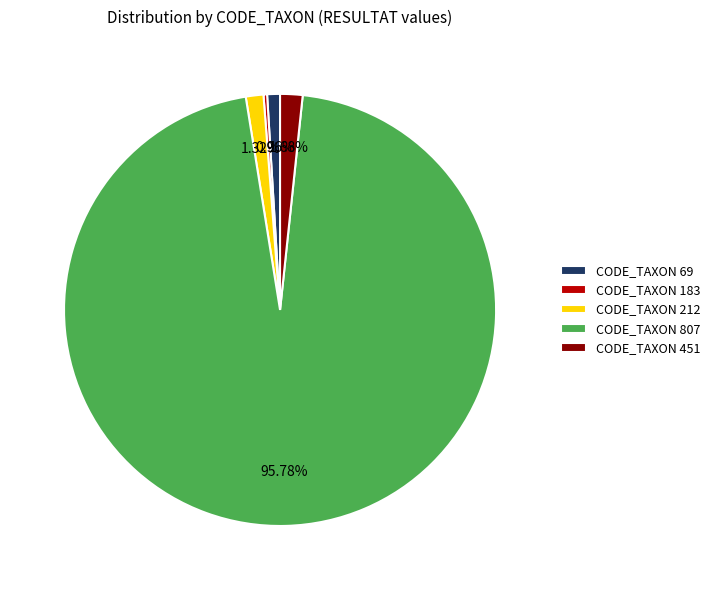

Does CODE_TAXON 807 represent more than half of the total?

Yes